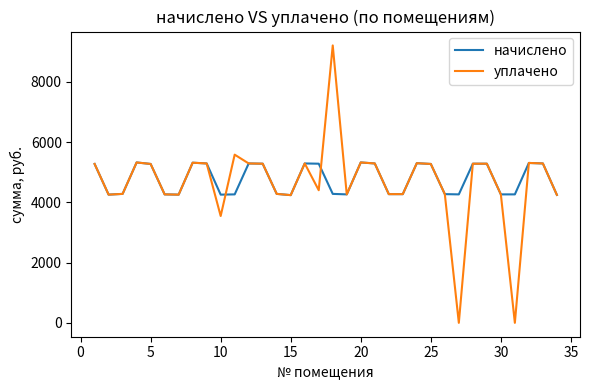

List the series in order of their peak value, lowest first.

начислено, уплачено